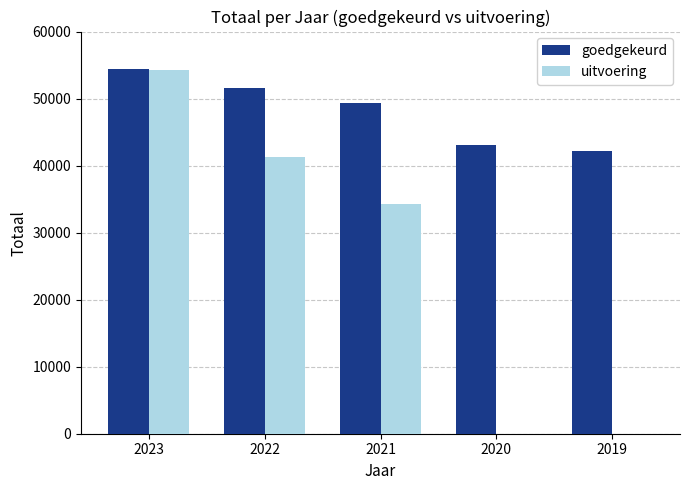

Count the number of categories in the chart.

5